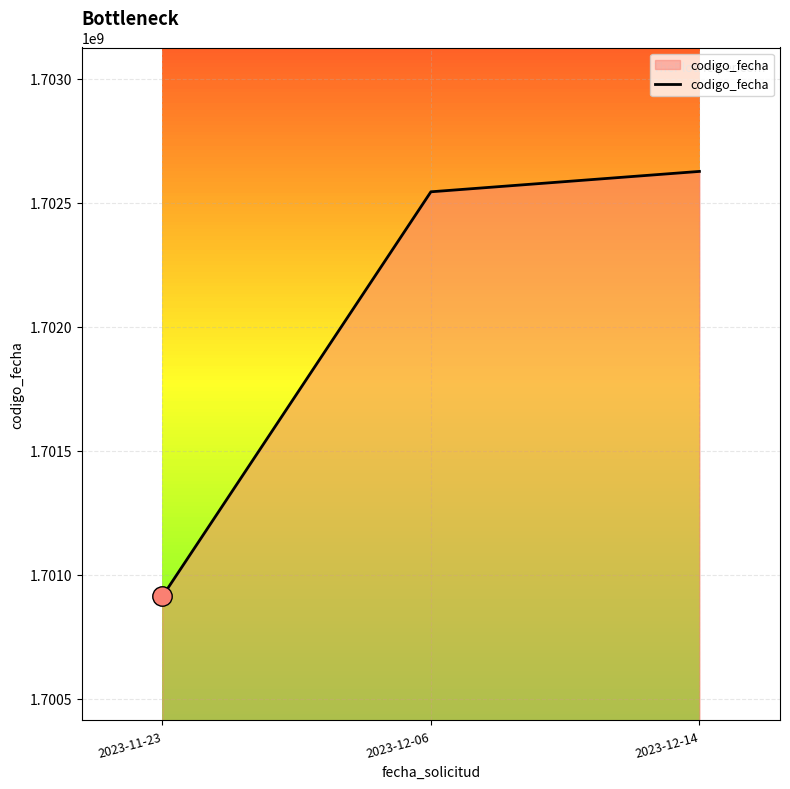

Between 2023-12-06 and 2023-11-23, which is larger?

2023-12-06